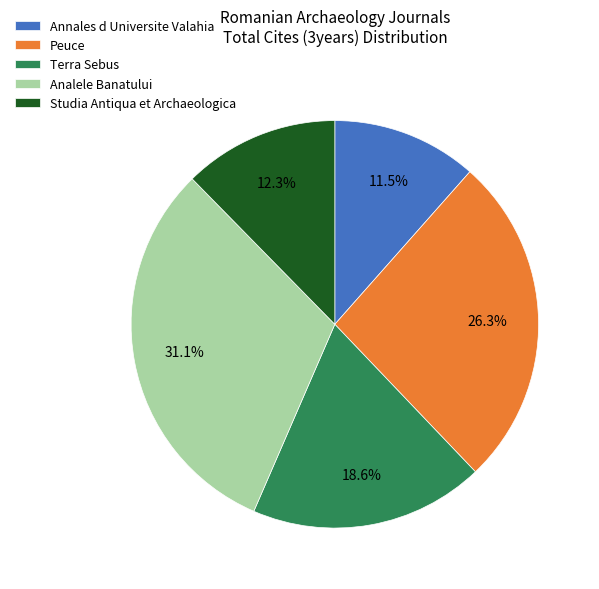

Which slice is the smallest?

Annales d Universite Valahia